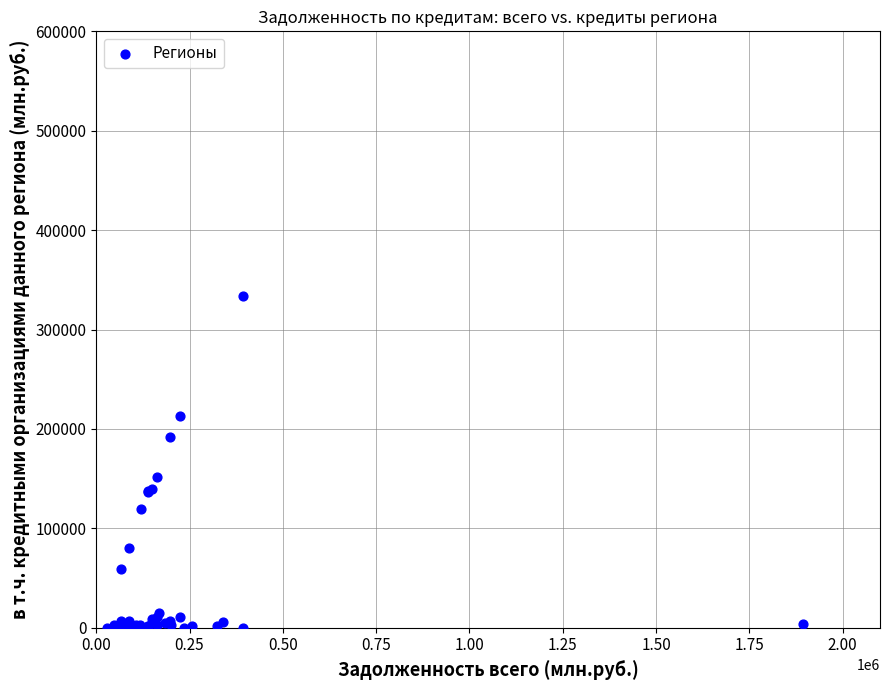

What Y value in the scatter plot is closest to 166844?

151669